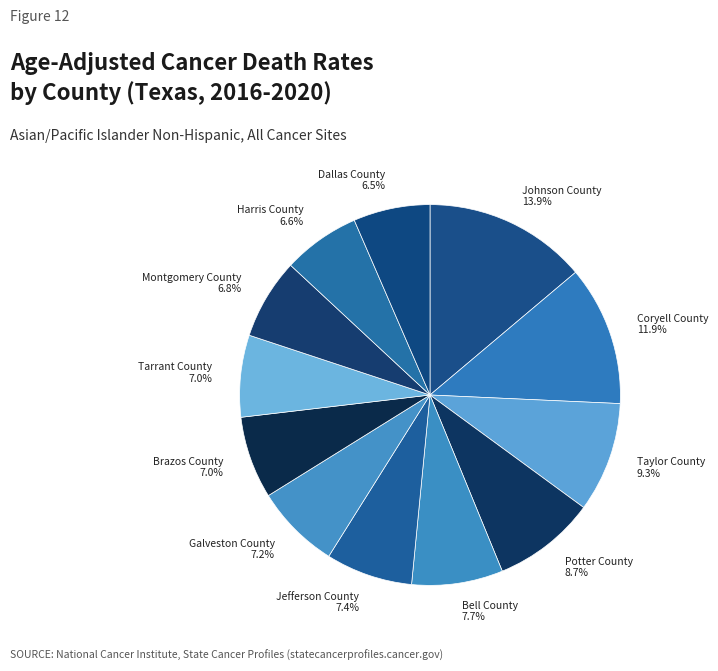

Approximately how many times larger is the value at Taylor County compared to Dallas County?

1.4